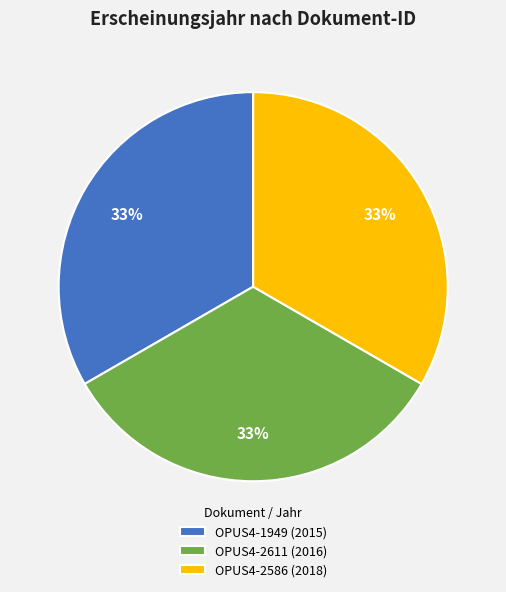

What is the ratio of the value at OPUS4-2611 (2016) to the value at OPUS4-2586 (2018)?

1.0